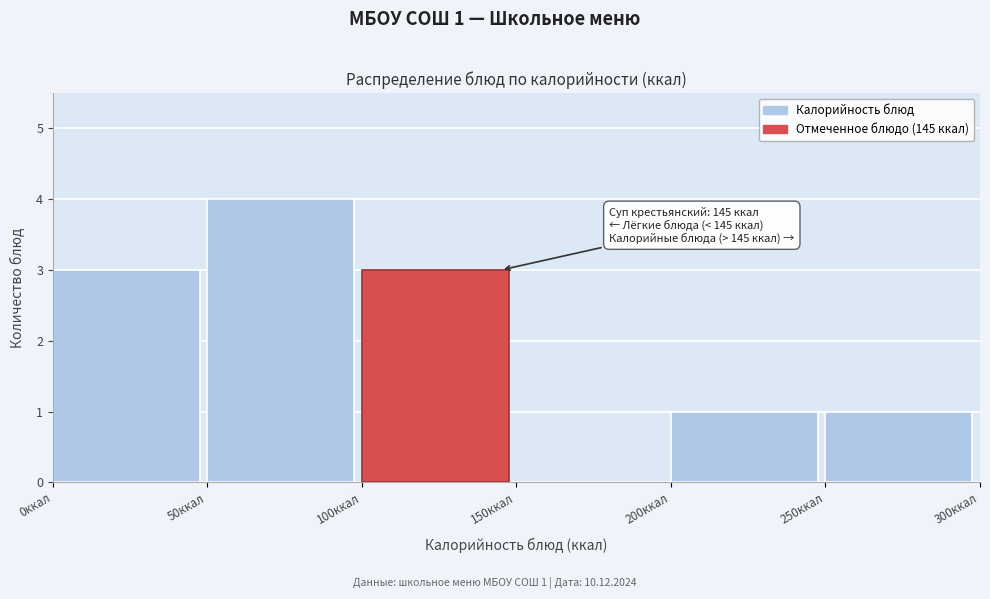

Which range on the x-axis has the tallest bar?

50 to 100